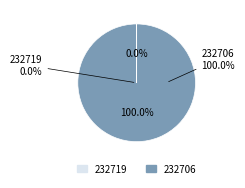

Which category has the smallest portion of the pie?

232719